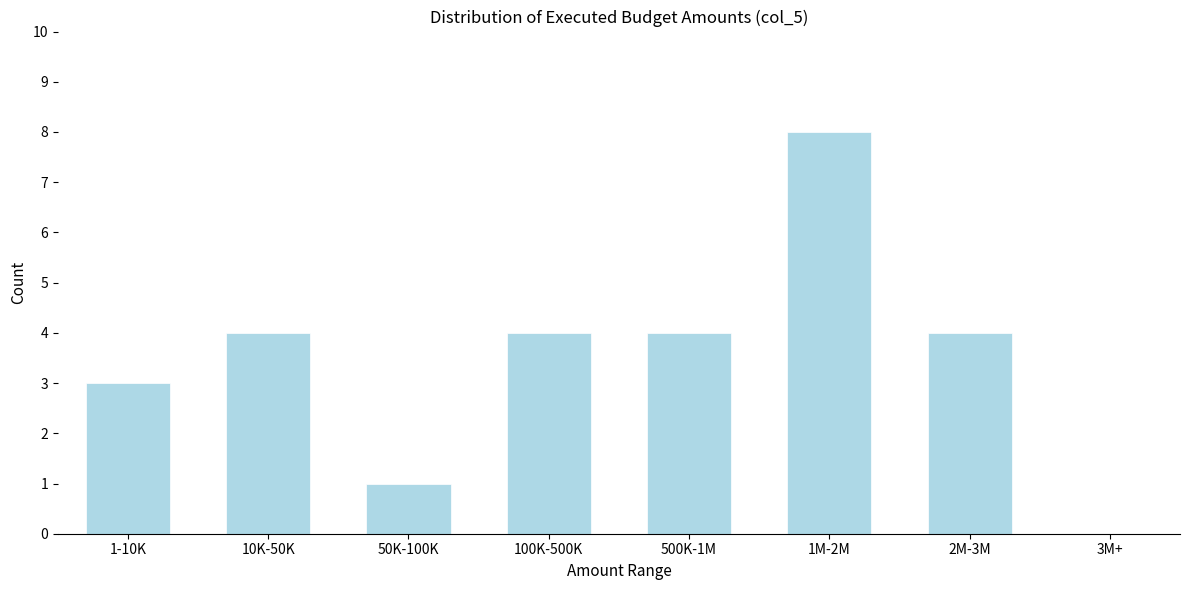

Reading right to left, what are all the values shown in this chart?

3M+=0	2M-3M=4	1M-2M=8	500K-1M=4	100K-500K=4	50K-100K=1	10K-50K=4	1-10K=3